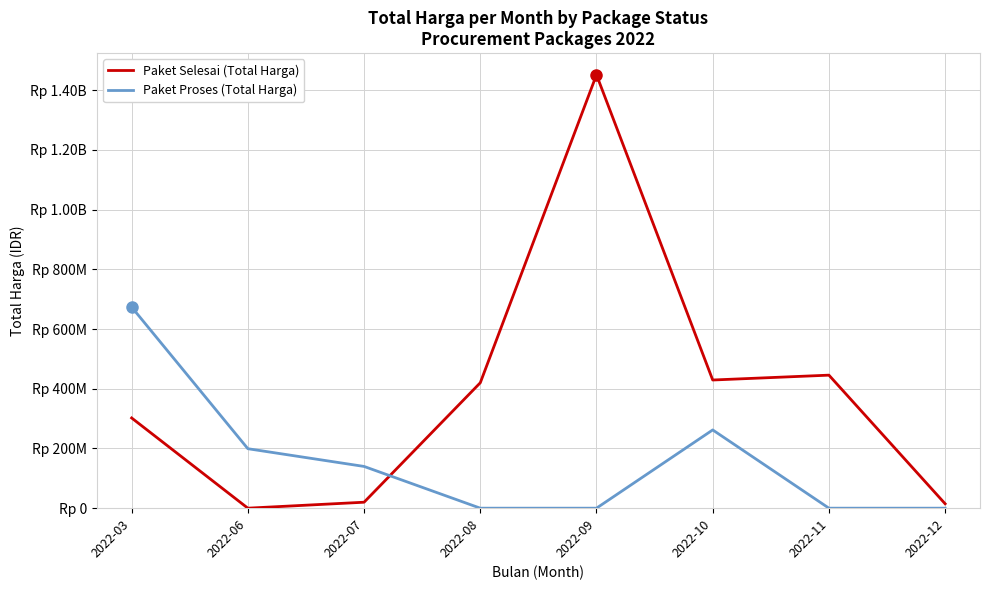

Does the chart have visible grid lines?

Yes